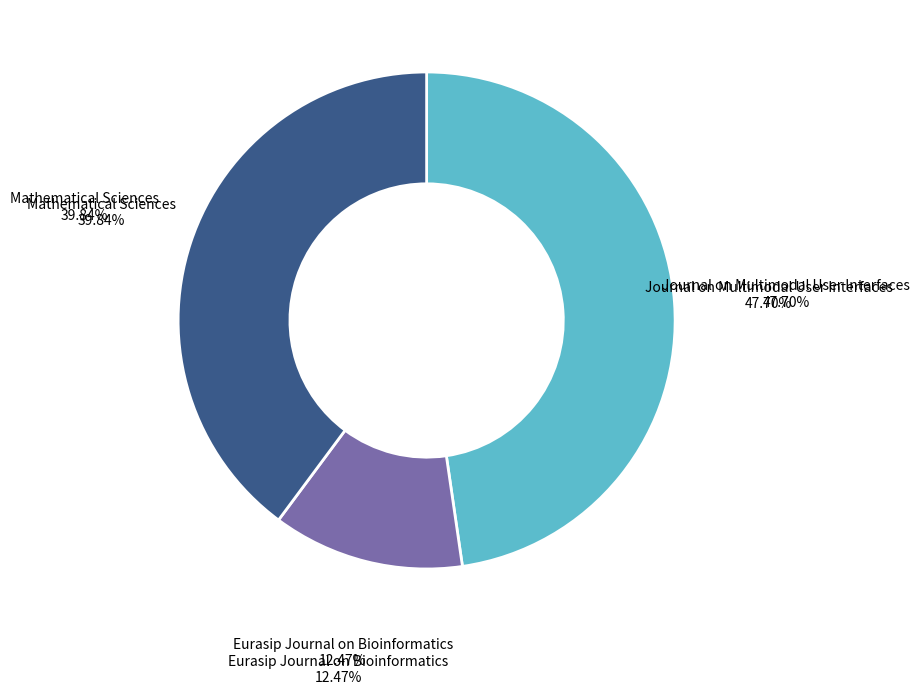

Count the number of slices in the pie.

3